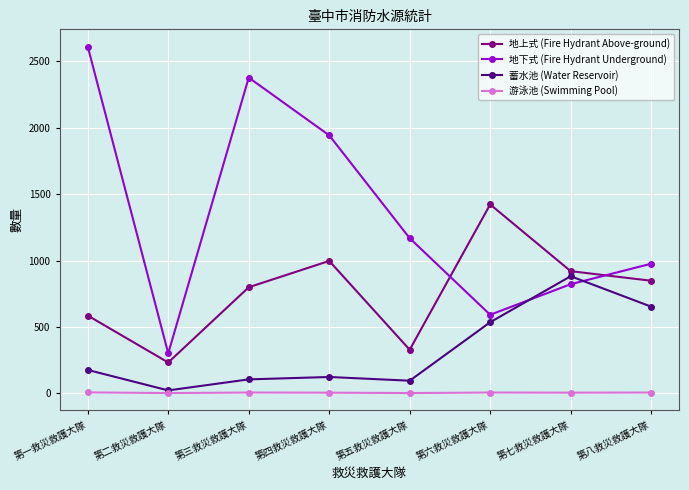

What value does the 地上式 (Fire Hydrant Above-ground) series have at 第三救災救護大隊, to the nearest 100?

800